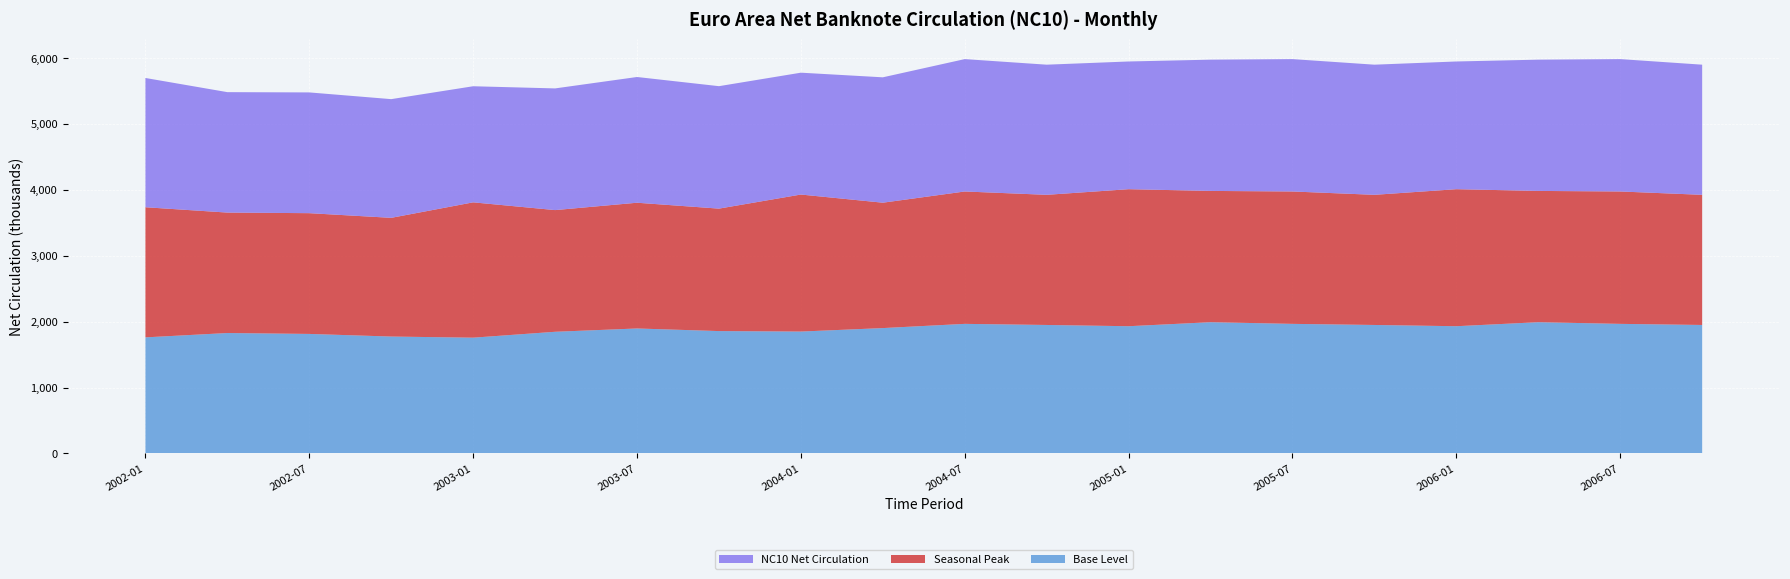

What is the highest value of the Base Level series?

1992.2